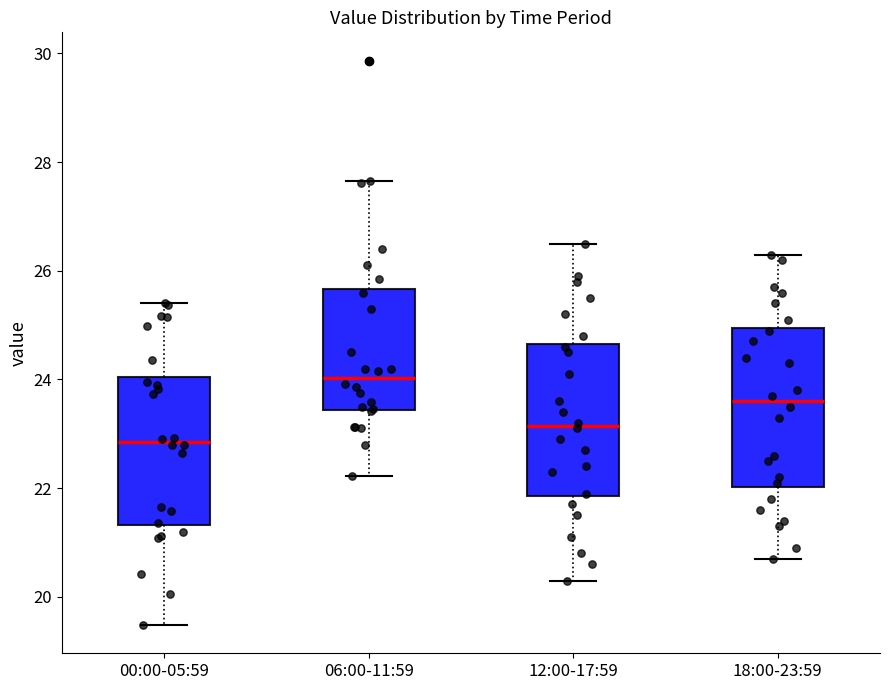

Reading left to right, read every box against the y-axis: the position of its median line, the range the box covers, and the ends of its whiskers. The values are not printed on the chart, so give them approximately, as read against the axis.

00:00-05:59: median 22.8, box 21.4 to 24.0, whiskers 19.4 to 25.4
06:00-11:59: median 24.0, box 23.4 to 25.6, whiskers 22.2 to 27.6
12:00-17:59: median 23.2, box 21.8 to 24.6, whiskers 20.4 to 26.6
18:00-23:59: median 23.6, box 22.0 to 25.0, whiskers 20.8 to 26.4